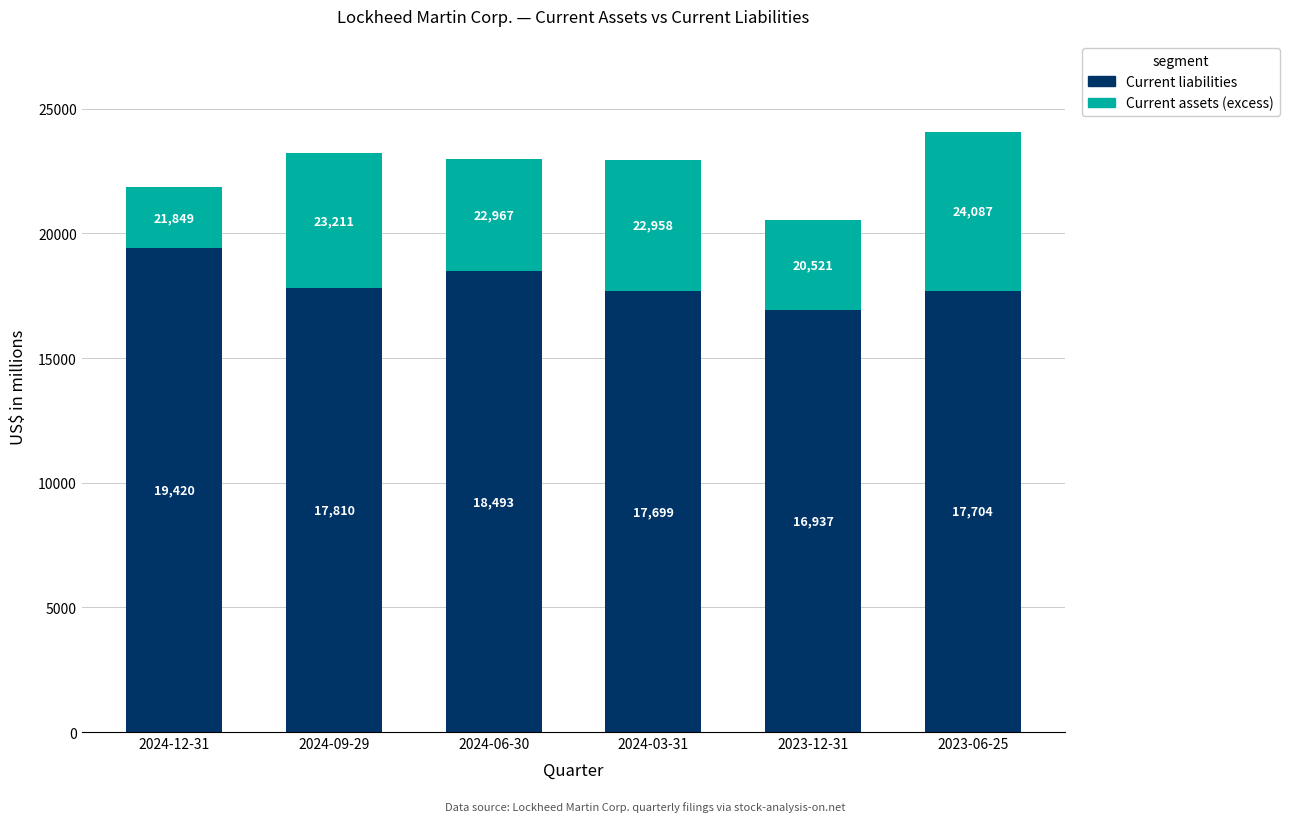

What is the total value across all series at 2023-06-25?

24087